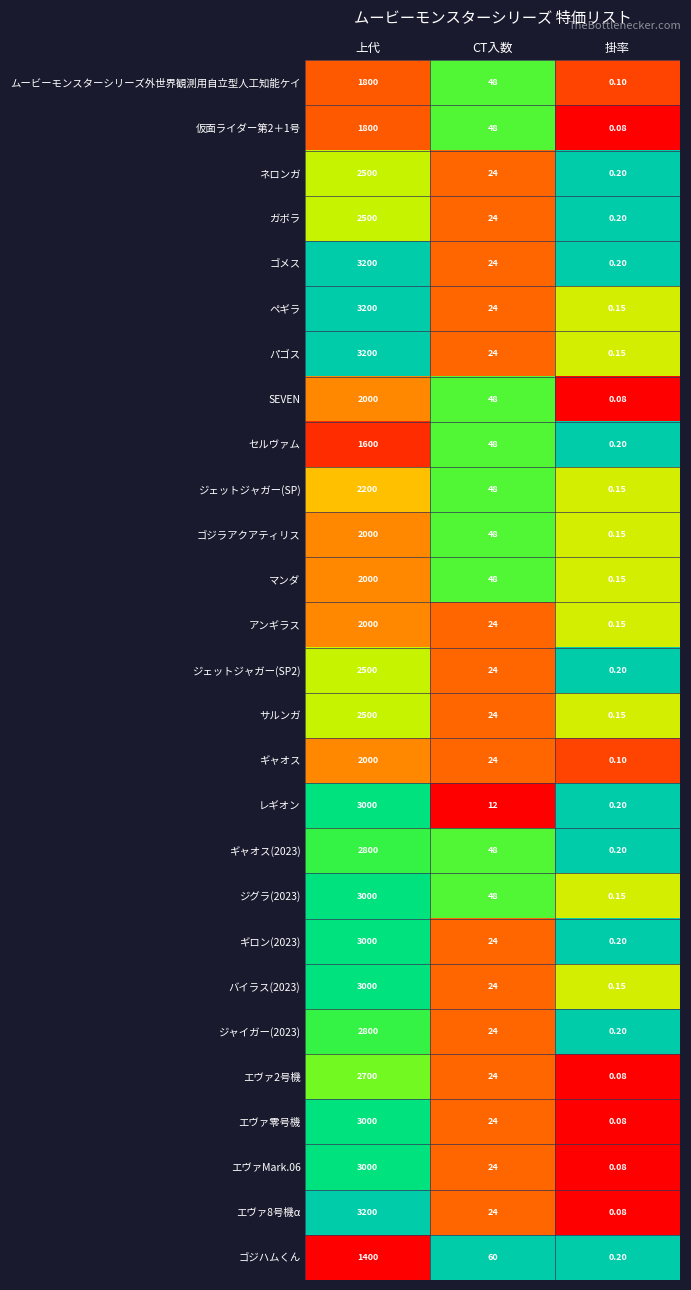

List the labels in order of サルンガ value, largest first.

上代, CT入数, 掛率